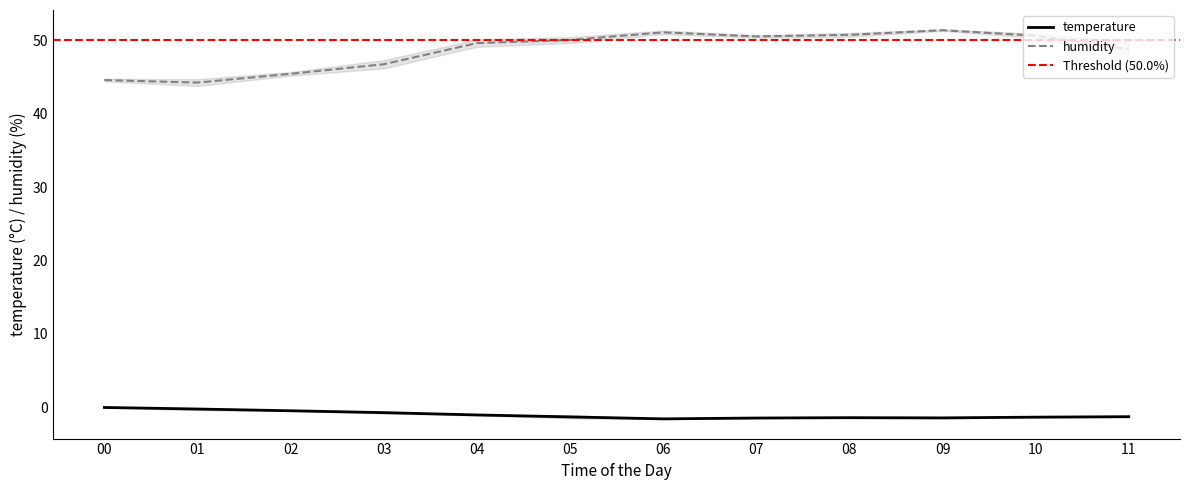

True or false: temperature has more than 0 points higher than both neighbors.

True